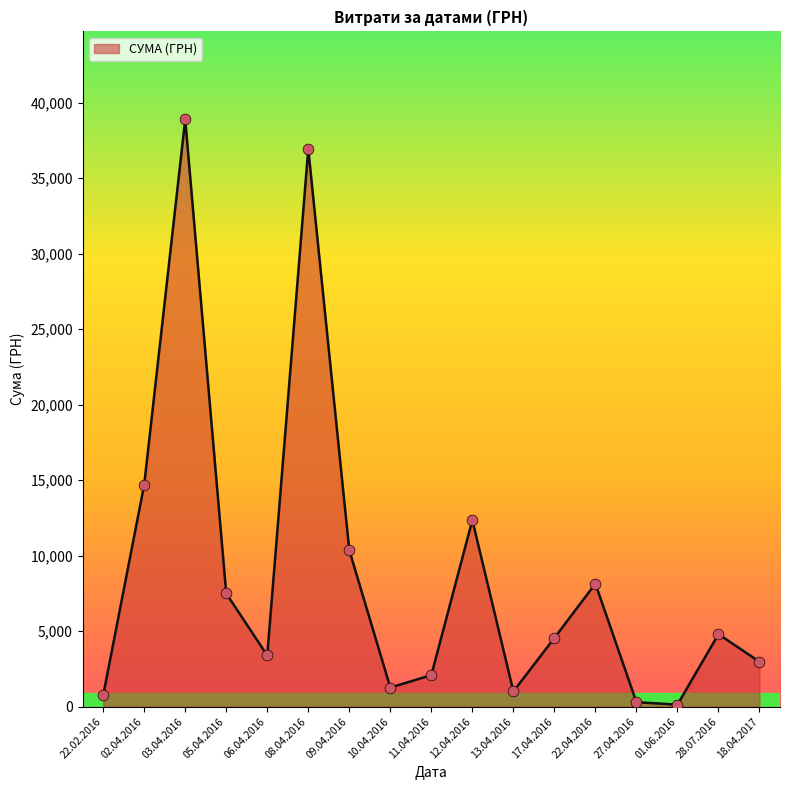

Approximately how many times larger is the value at 03.04.2016 compared to 08.04.2016?

1.1